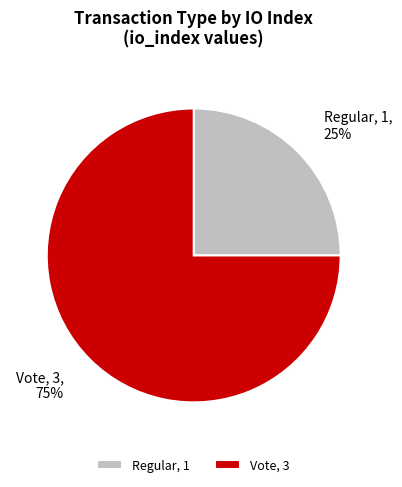

Rank the categories by value from lowest to highest.

Regular, Vote